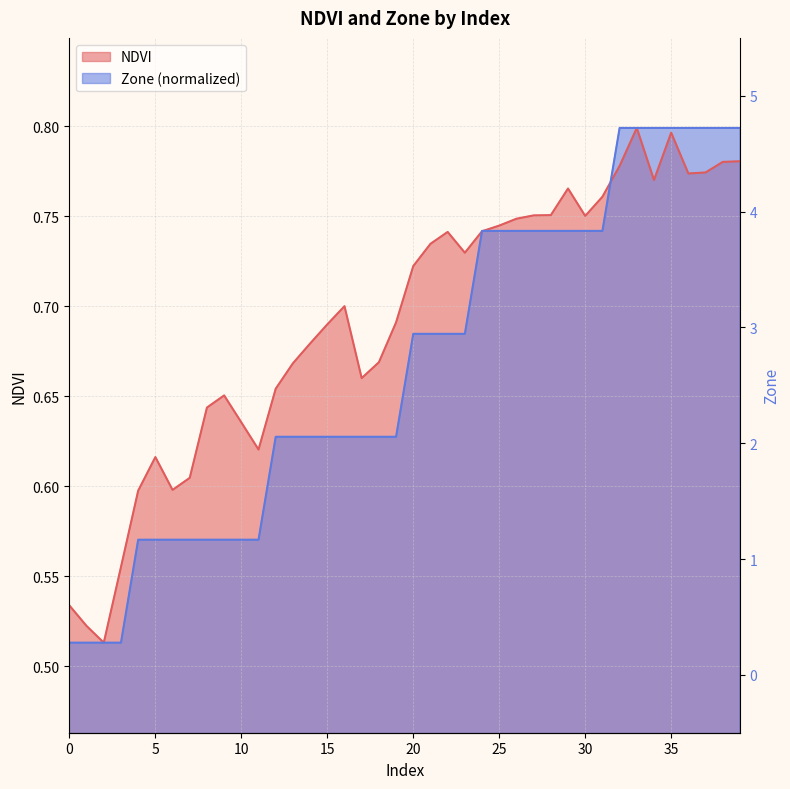

What is the value of the NDVI point at the 25th from the left?

0.7